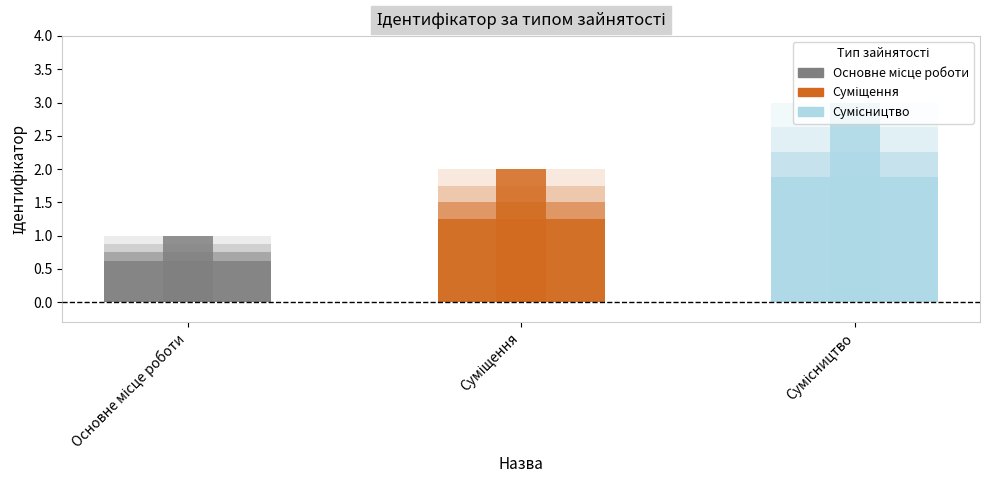

Reading right to left, list all the values displayed in this chart.

Сумісництво=3	Суміщення=2	Основне місце роботи=1